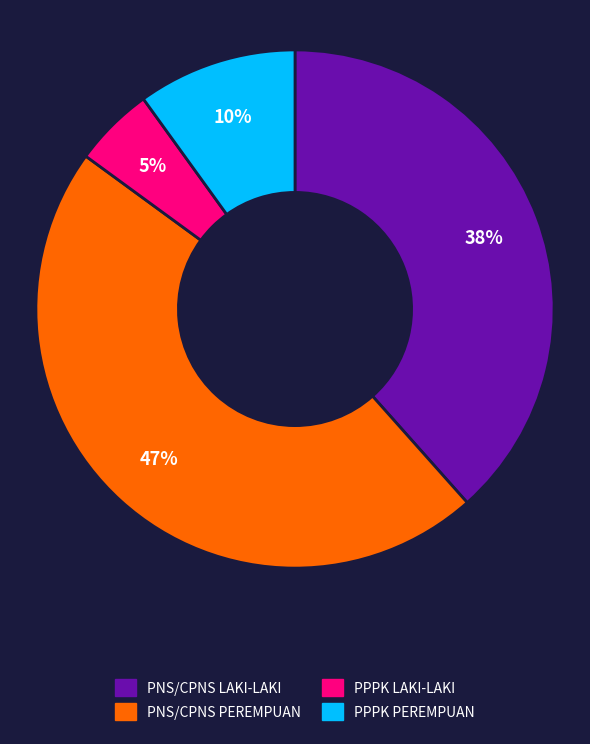

To the nearest percent, what is the average slice percentage?

25%